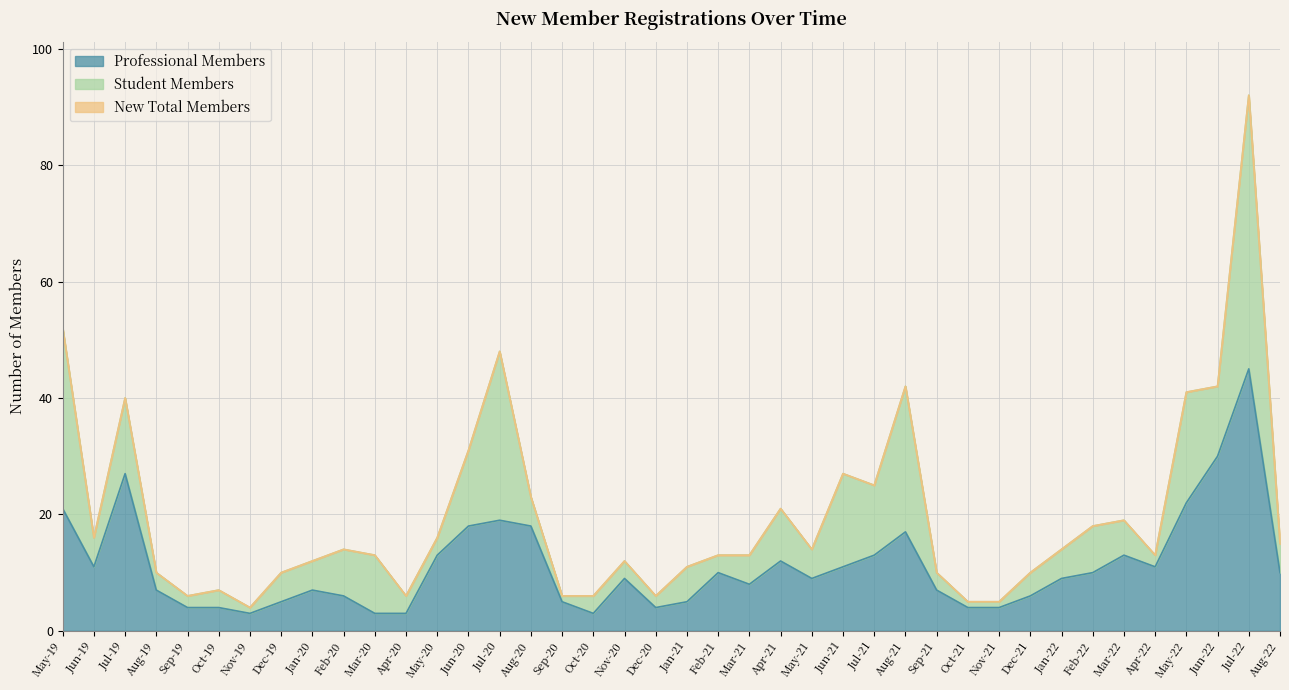

How many values in the New Total Members series exceed 14?

17